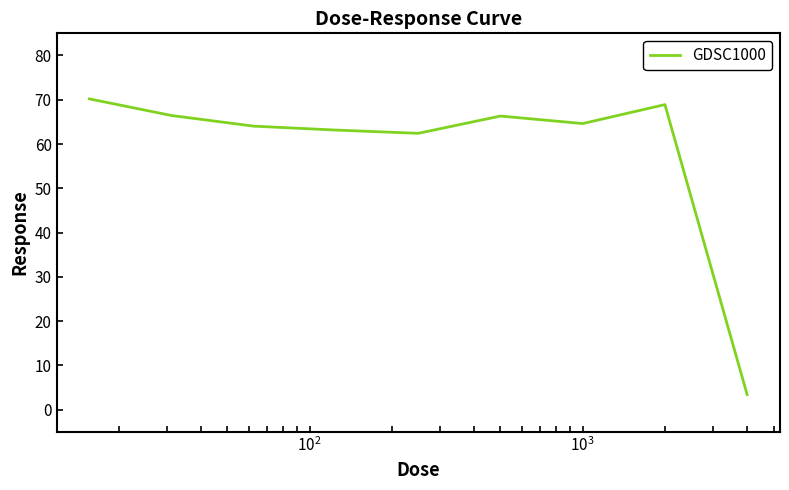

What is the difference between the maximum and minimum values?

66.8